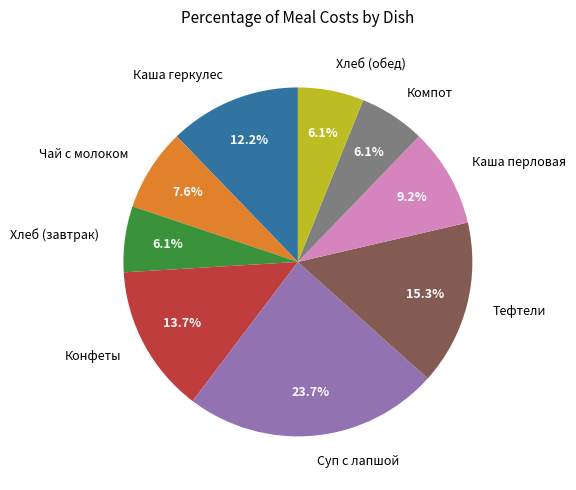

Does Тефтели account for over 50% of the chart?

No